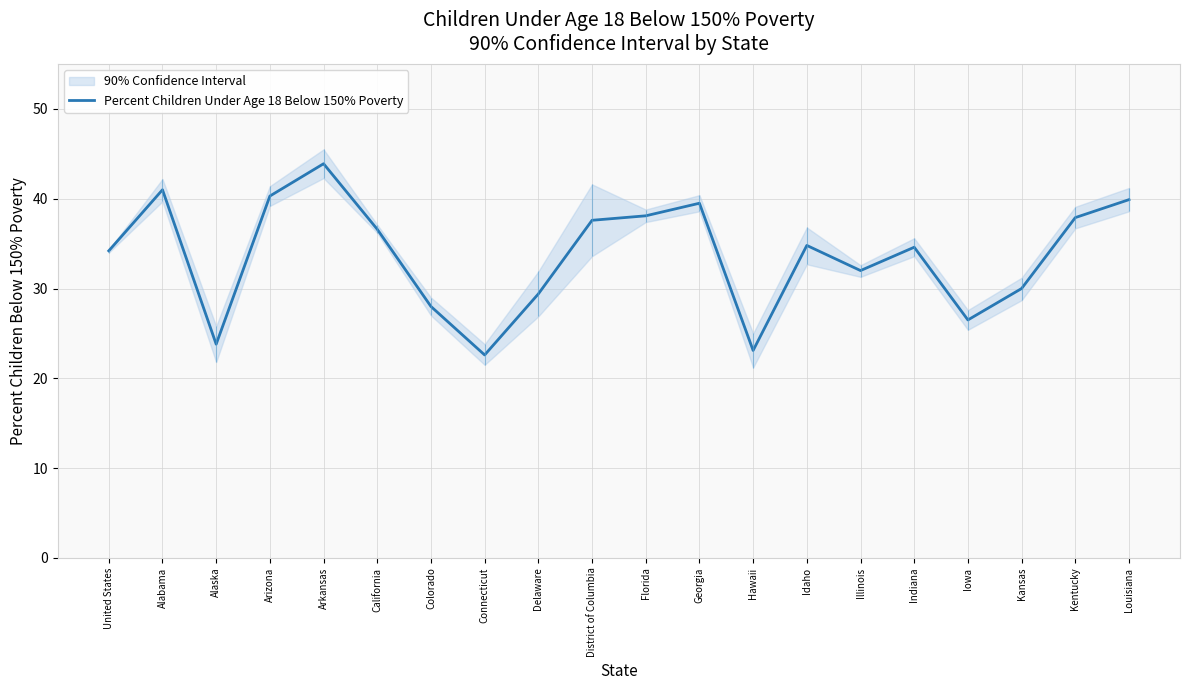

How many interior local valleys (lower than both neighbors) does the data have?

5